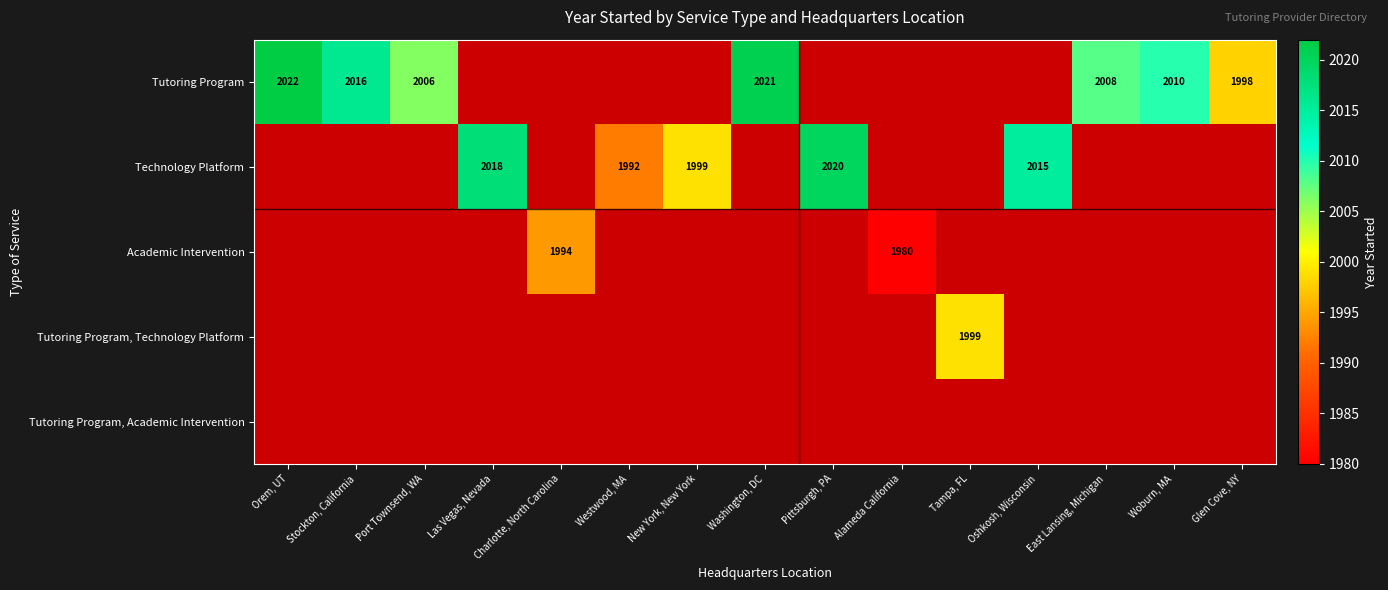

The Academic Intervention series shows 3508 at Alameda California. True or false?

False